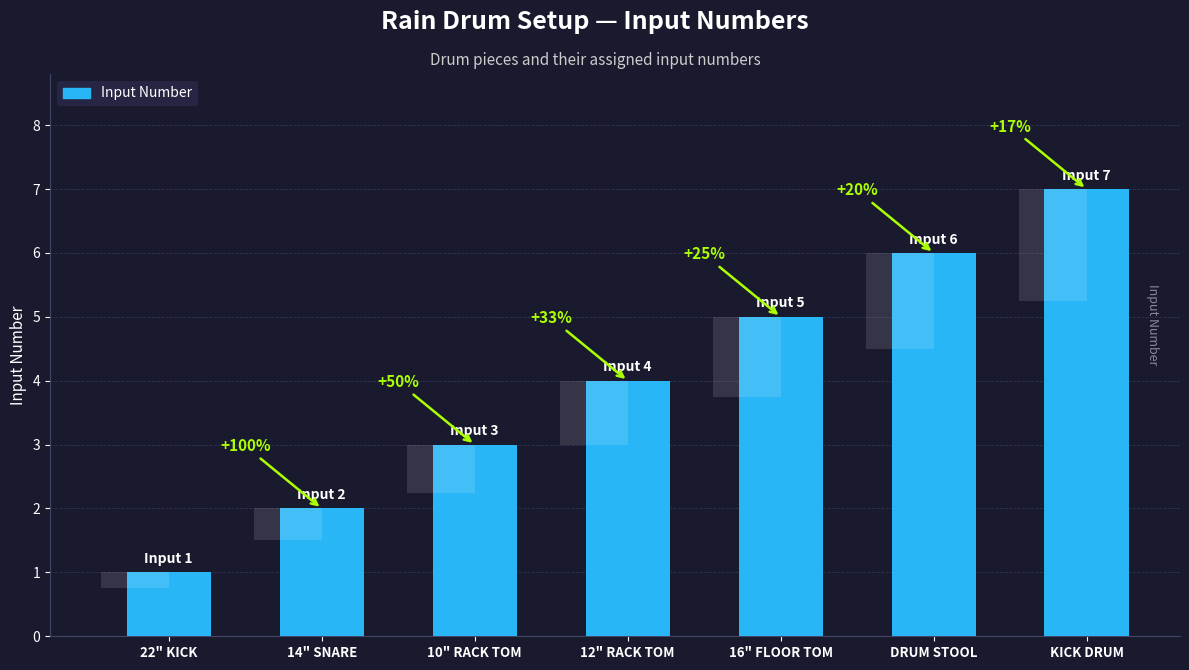

What position from the right is 16" FLOOR TOM?

3